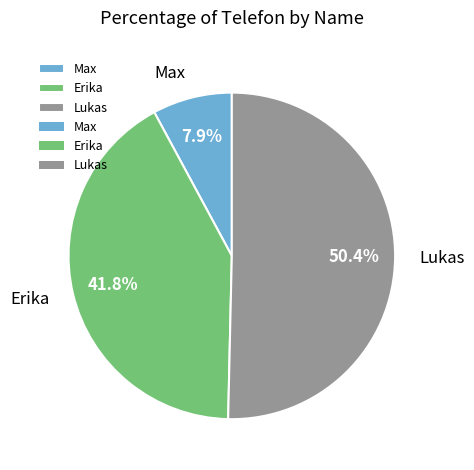

True or false: Lukas accounts for 36% of the total.

False